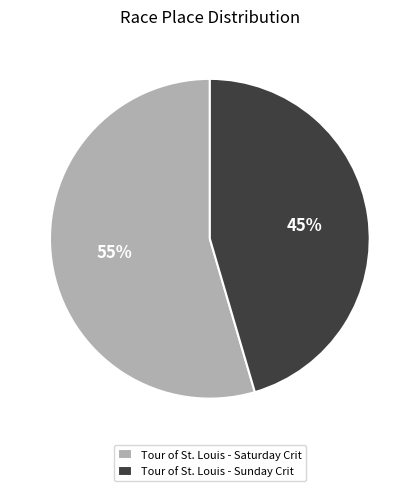

How many segments does this pie chart have?

2